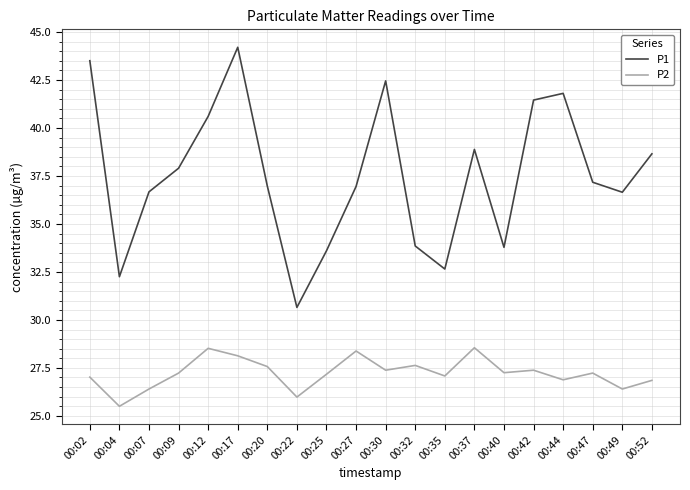

What is the difference between the P2 values at 00:22 and 00:27?

2.4